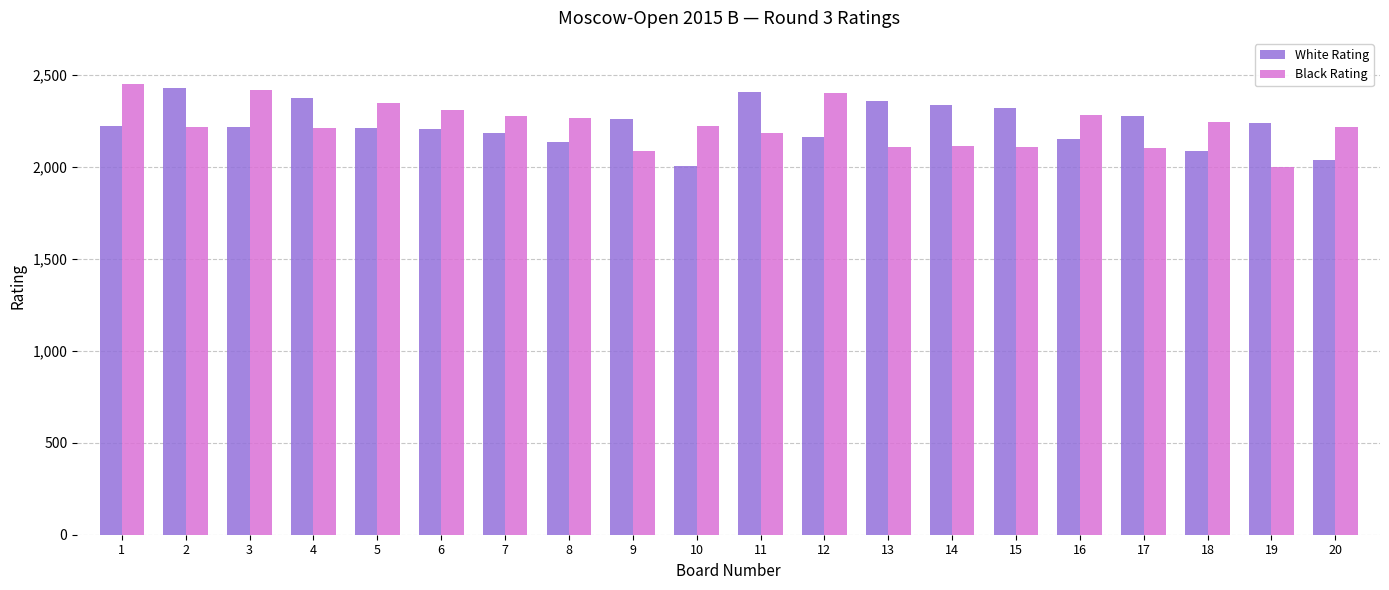

Where does the Black Rating series first go above 2220?

1